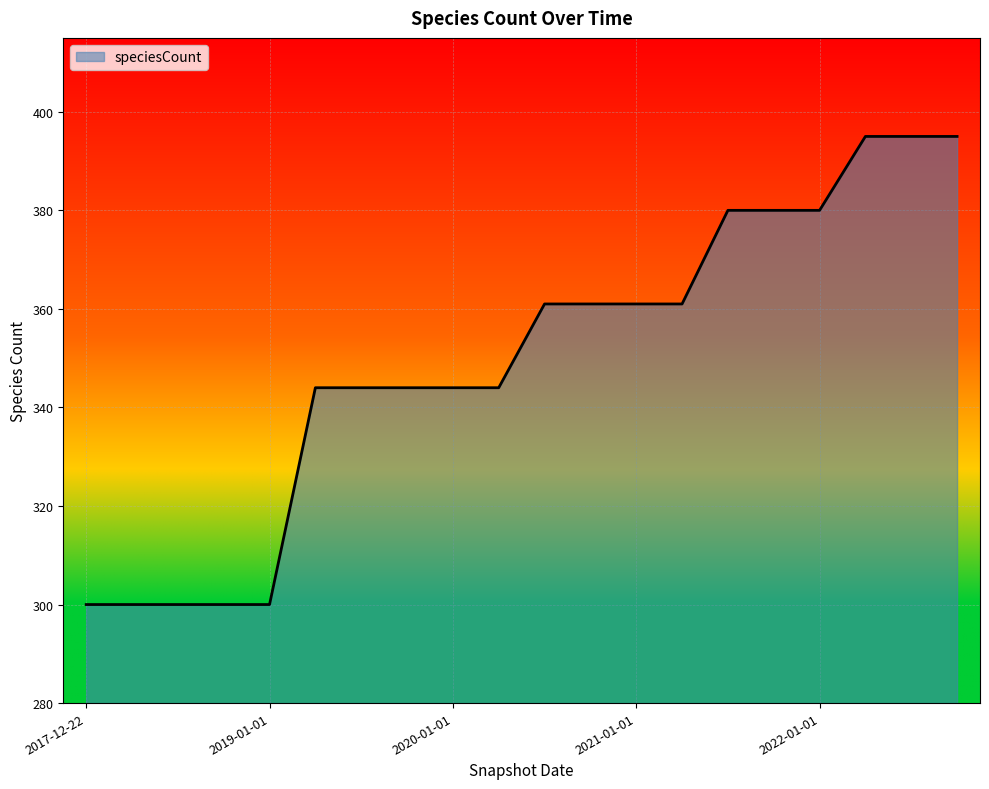

How many values are below 361?

10